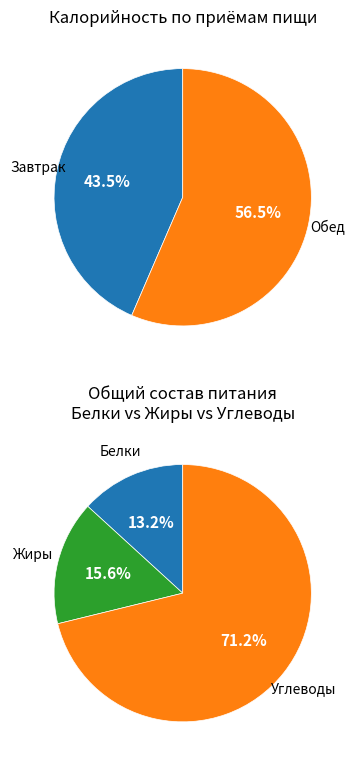

How many slices are in this pie chart?

2